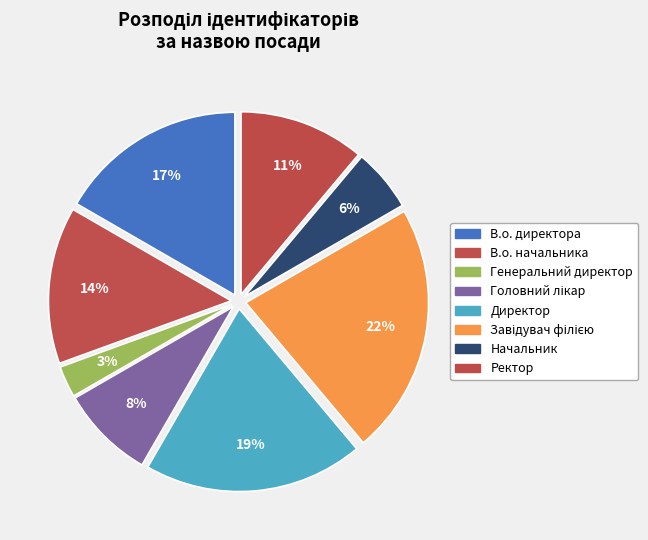

Rank the categories by value from highest to lowest.

Завідувач філією, Директор, В.о. директора, В.о. начальника, Ректор, Головний лікар, Начальник, Генеральний директор